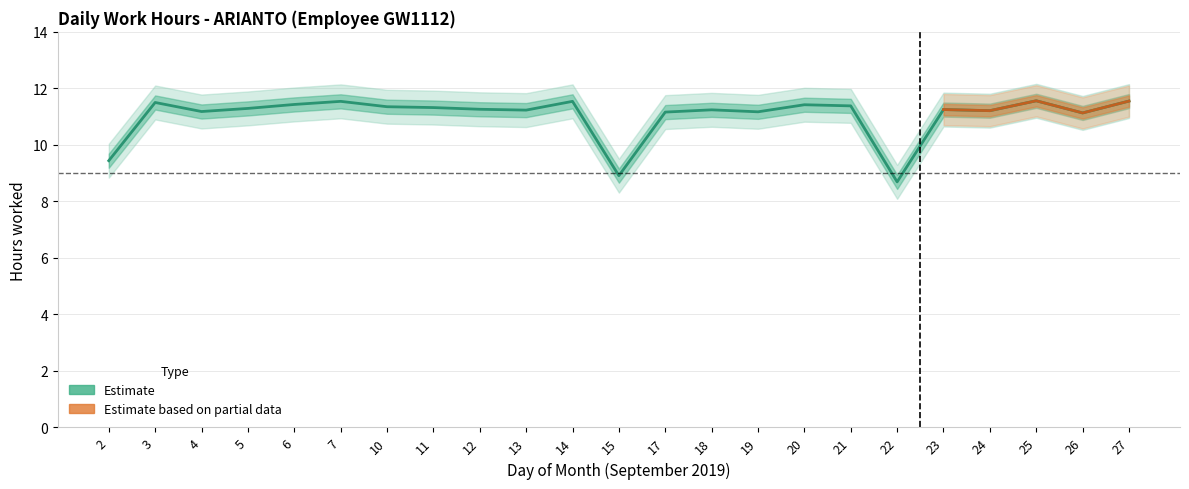

Is it true that the value at 6 is 11.4?

True